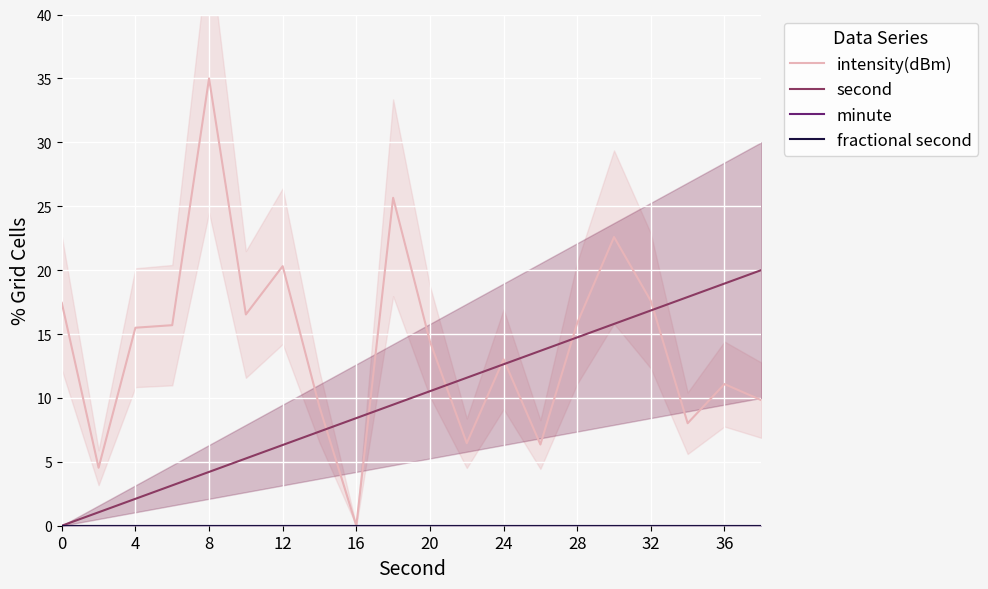

At 13, list the series in order from smallest to largest.

minute, fractional second, intensity(dBm), second